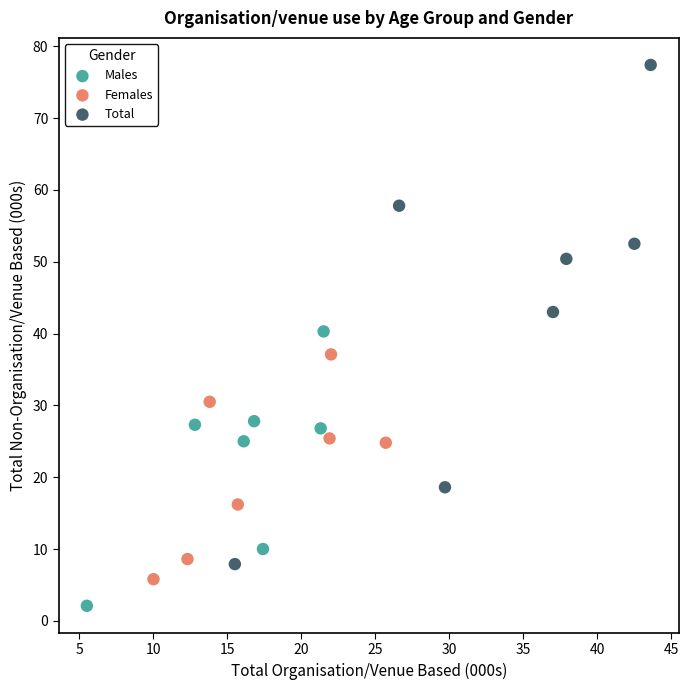

Which series contains the lowest Y value?

Males